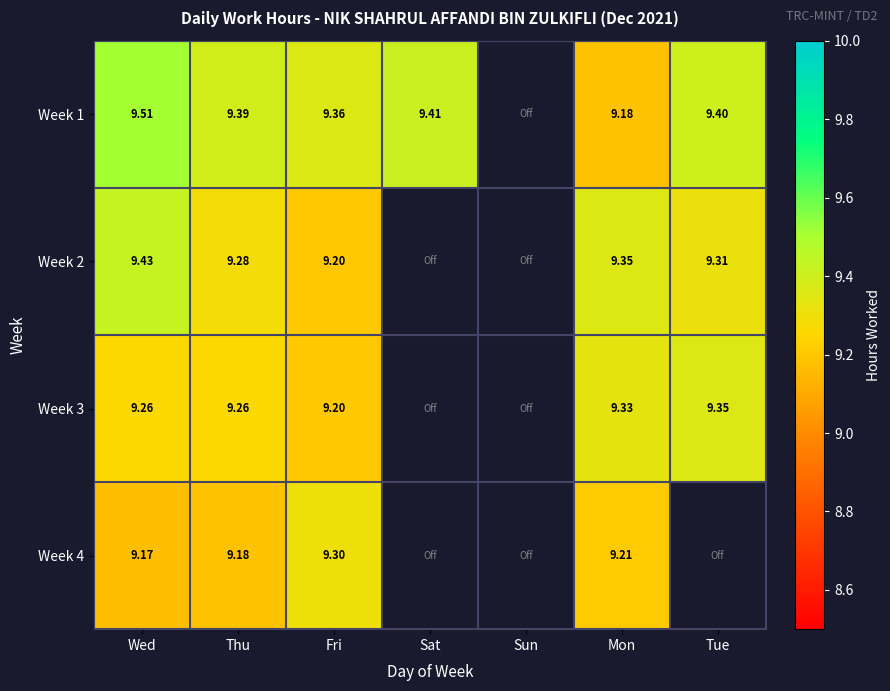

Is it true that Week 4 equals 15.4 at Fri?

False